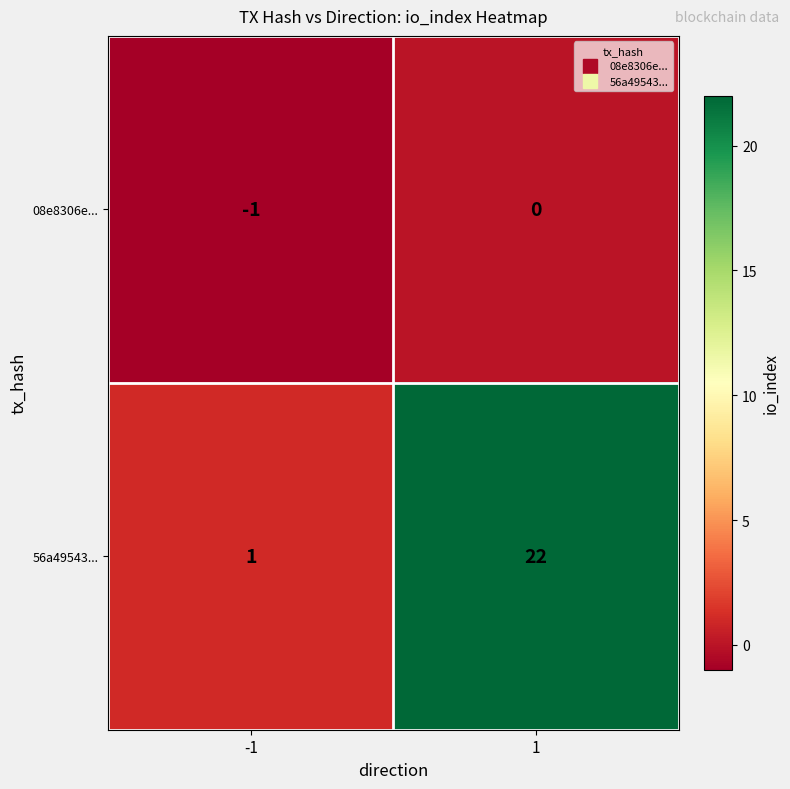

What is the highest value of the 56a49543... series?

22